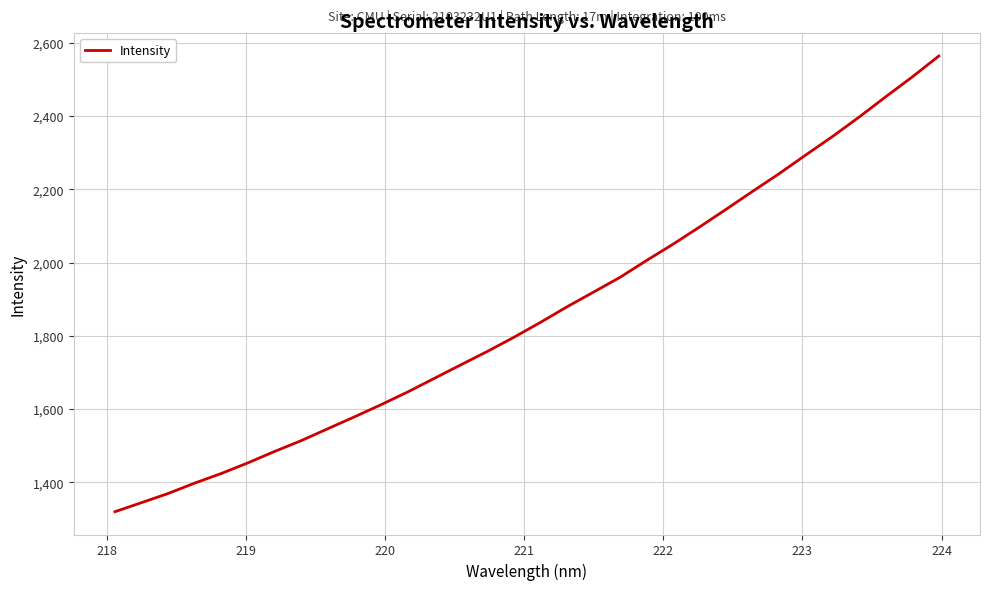

What is the difference between the maximum and minimum values?

1244.3